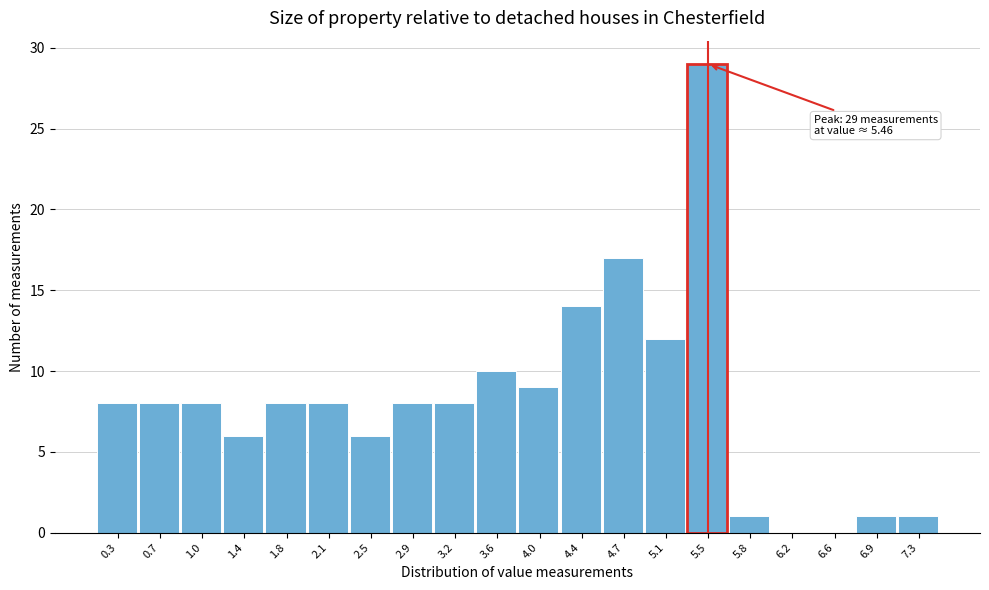

Which range on the x-axis has the tallest bar?

5.28 to 5.65